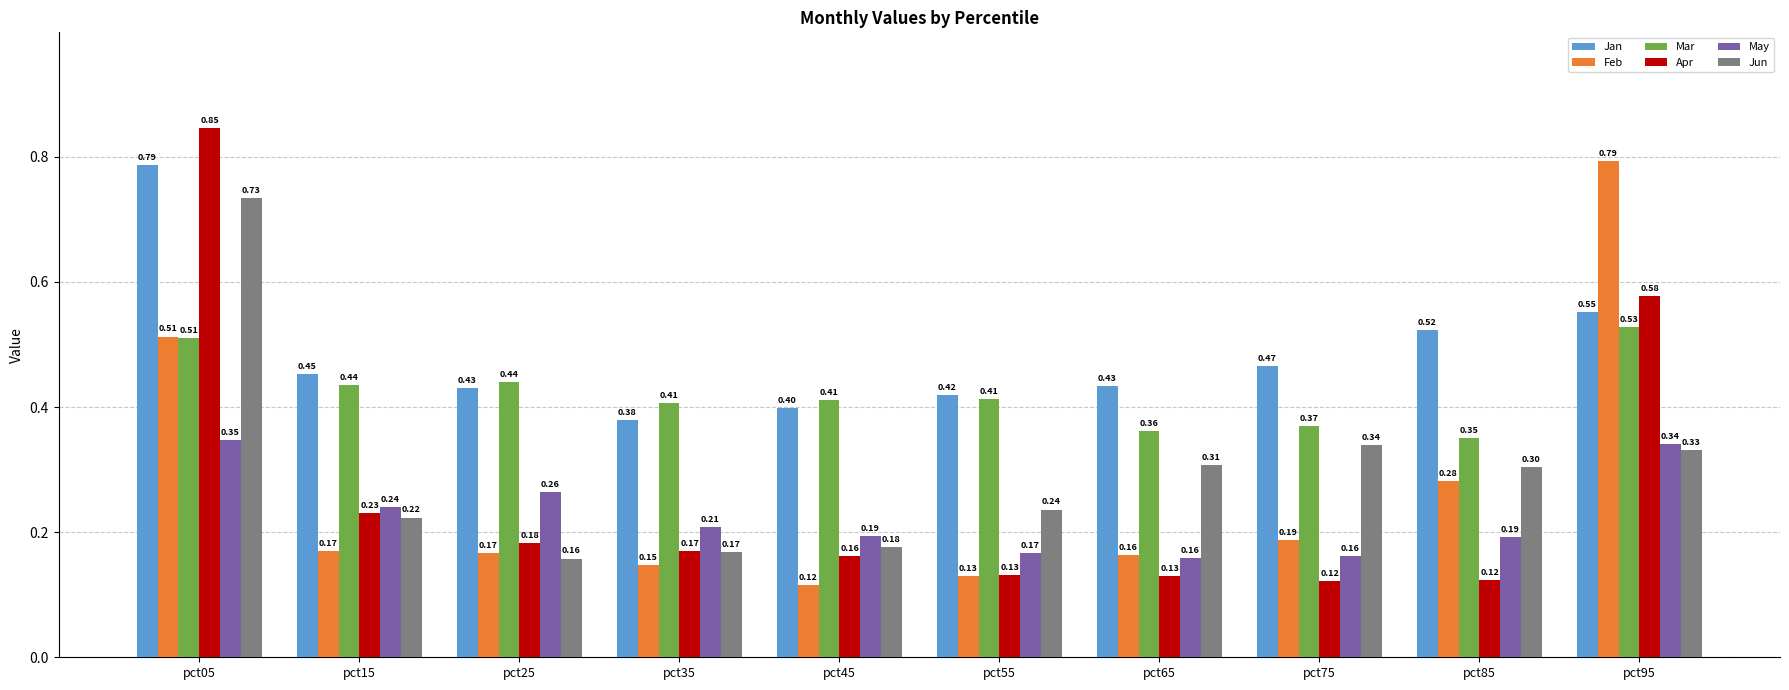

Which series has the largest range (max minus min)?

Apr